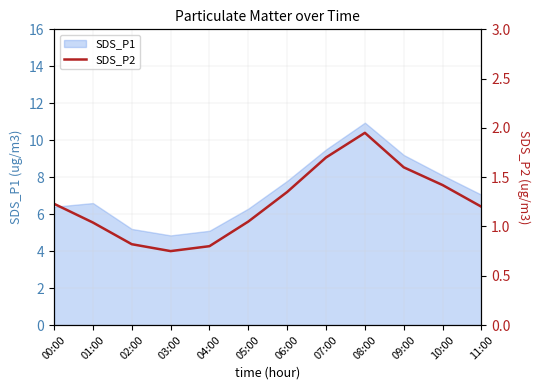

True or false: SDS_P1 has a value of 4.8 at 03:00.

True